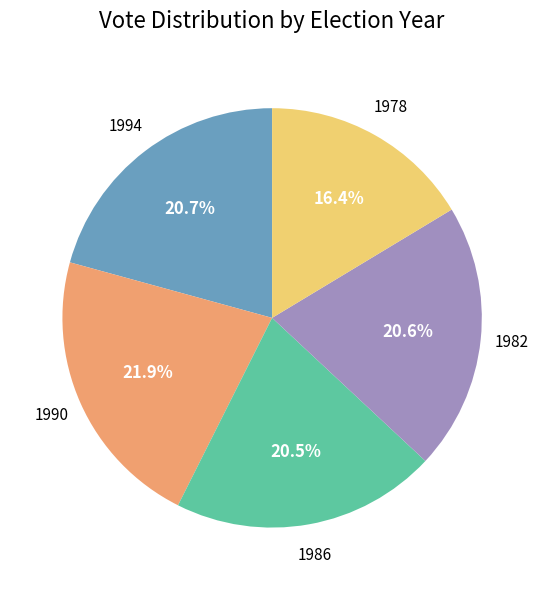

Combined, do 1994 and 1982 account for over 50%?

No